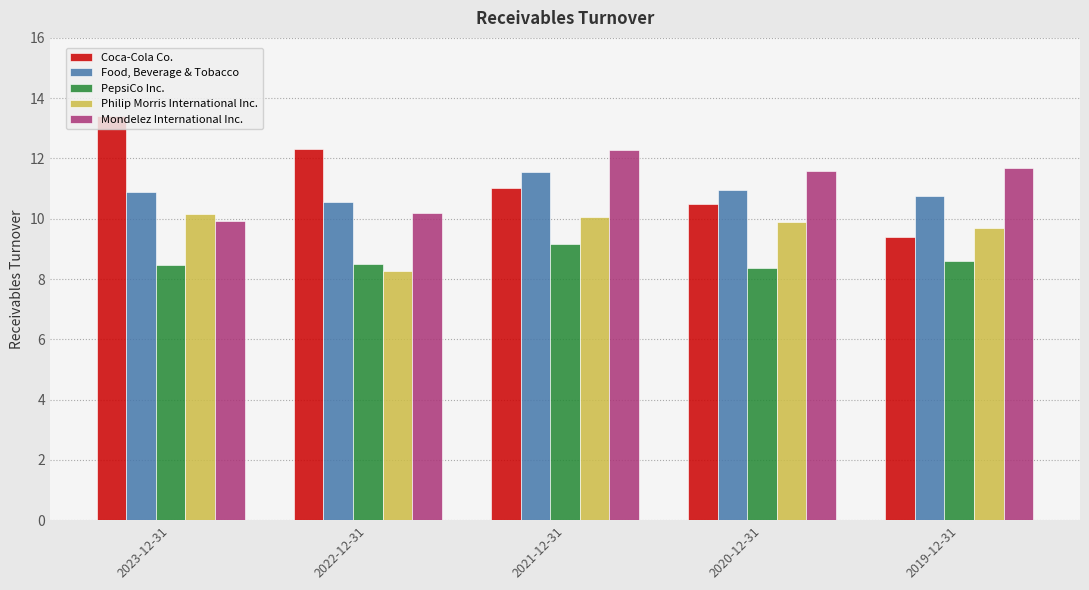

What is the difference between the second highest and minimum values in the Mondelez International Inc. series?

1.8